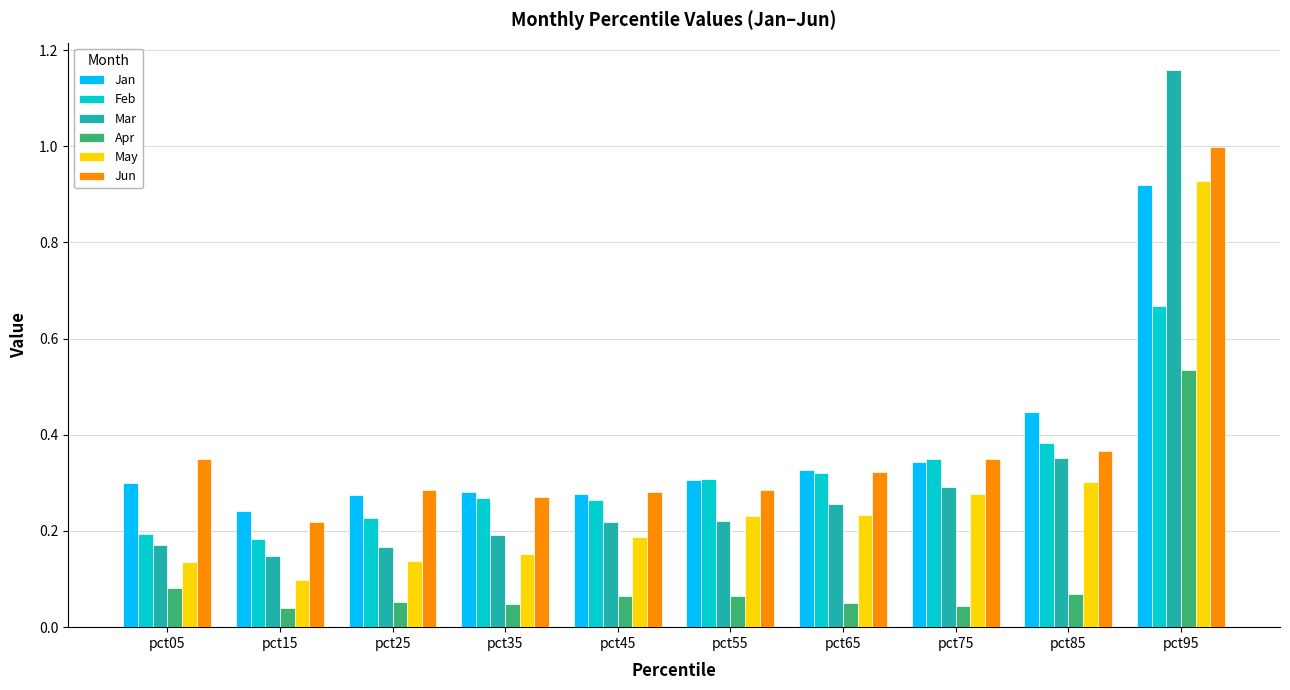

Is the value of Jan at pct25 greater than the value of May at pct15?

Yes